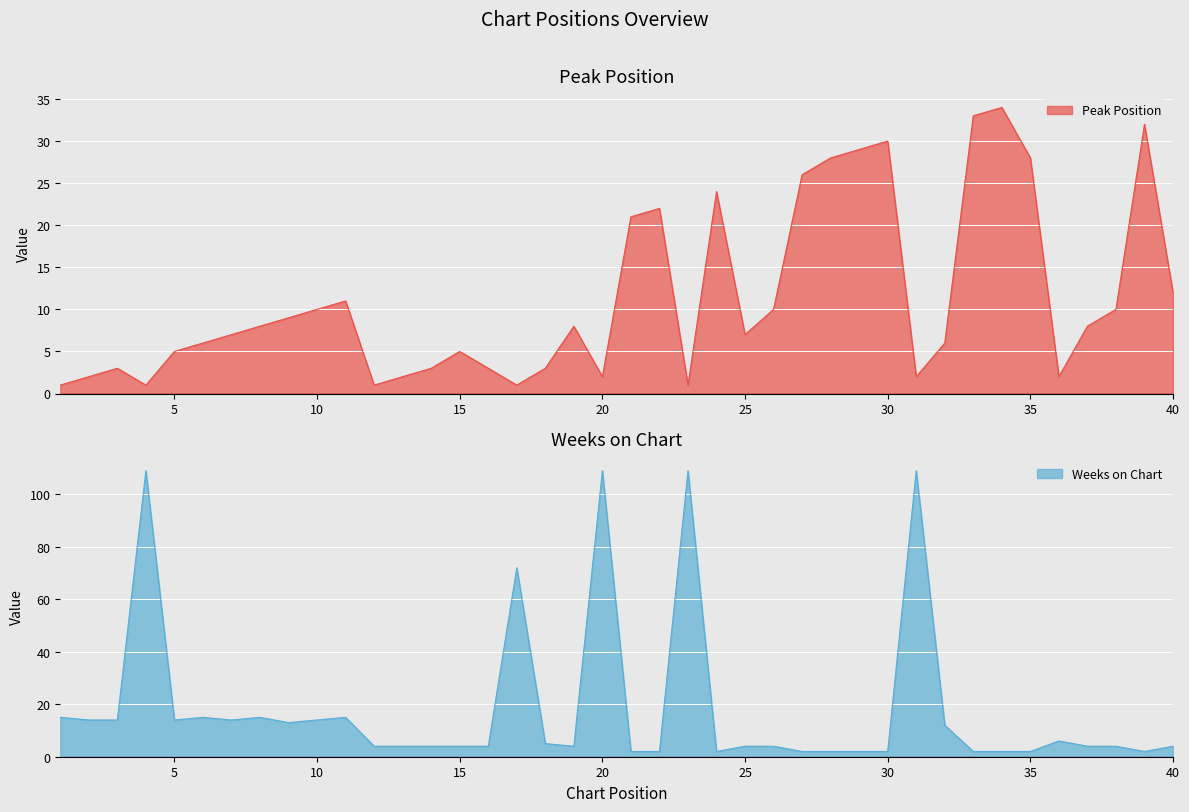

At 12, list the series in order from smallest to largest.

Peak Position, Weeks on Chart